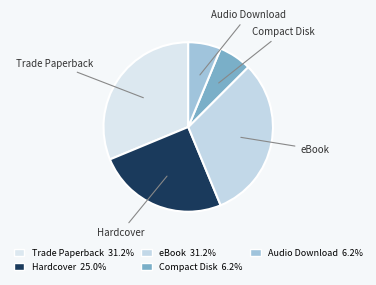

Is there a majority slice in this chart?

No